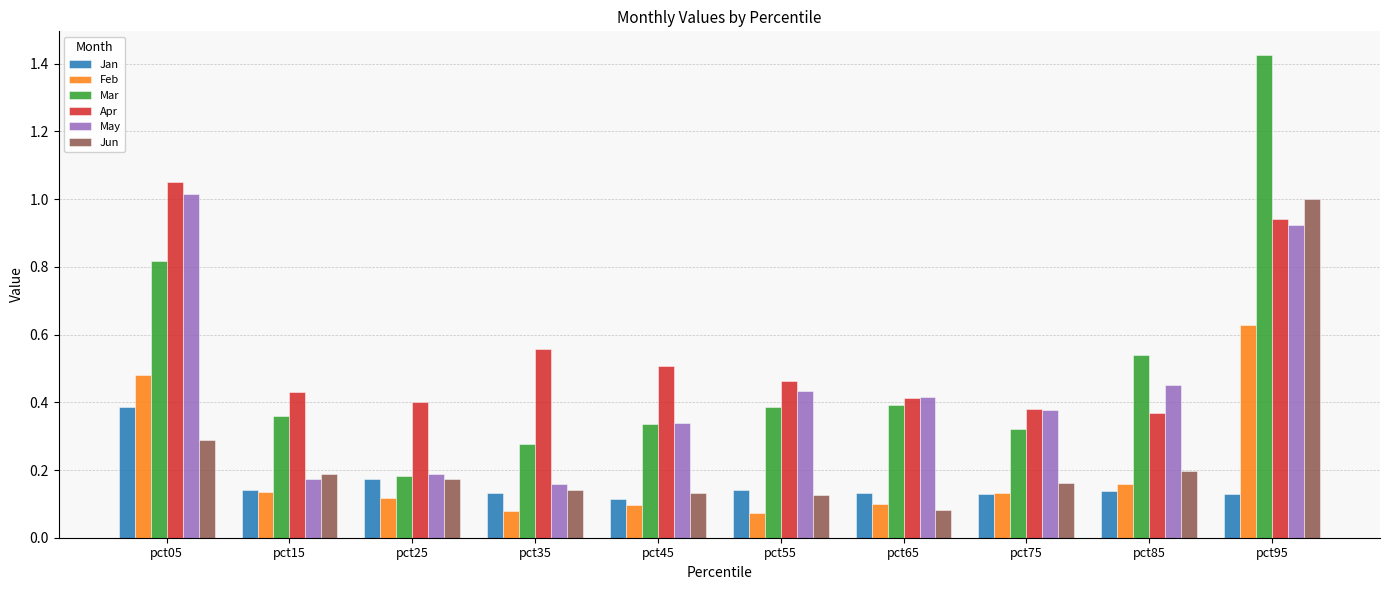

What is the total value across all series at pct65?

1.5